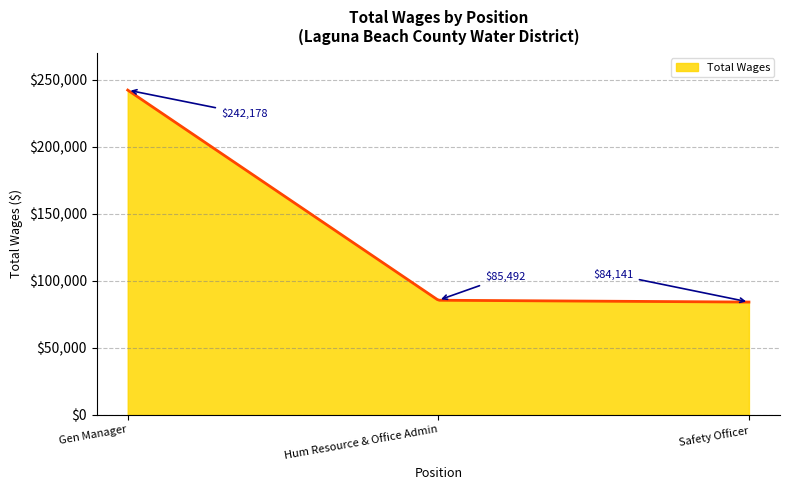

What is the maximum value shown in the chart?

242178.0